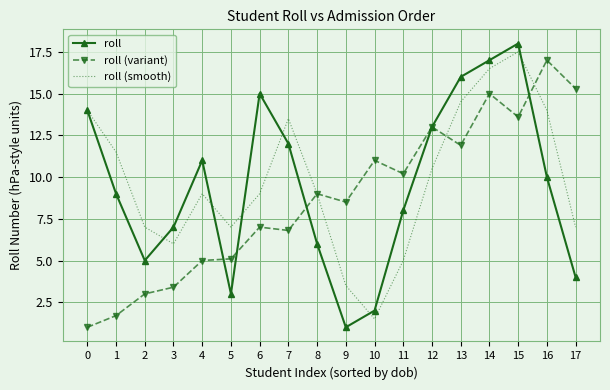

Between 8 and 10, which series saw the biggest shift?

roll (smooth)